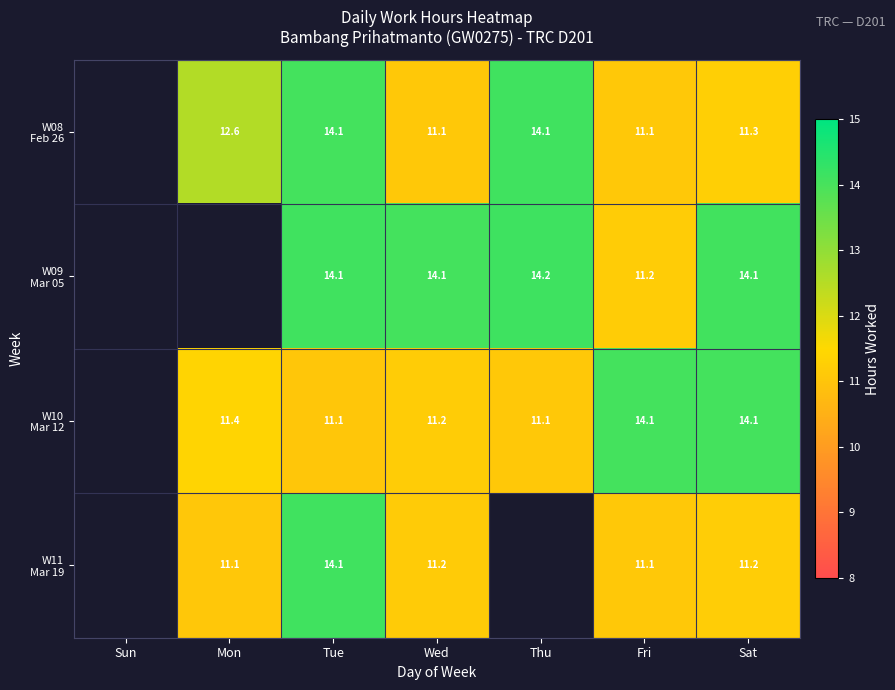

What is the difference between the highest and lowest values at Fri?

3.0